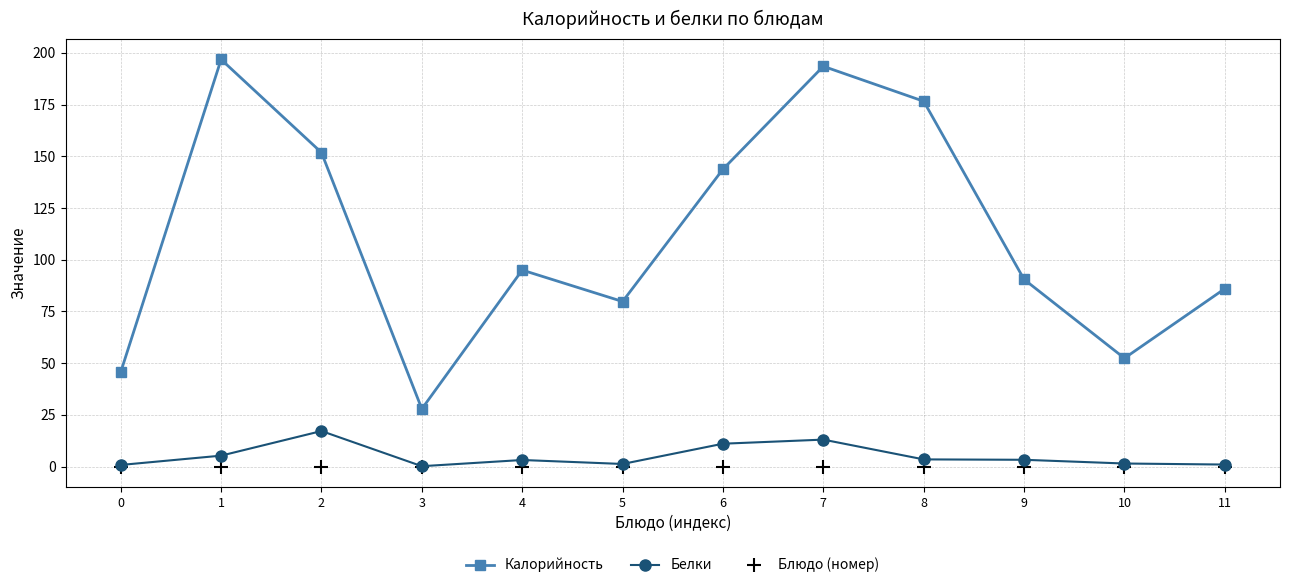

Is the value of Белки at 9 greater than the value of Блюдо (номер) at 5?

Yes